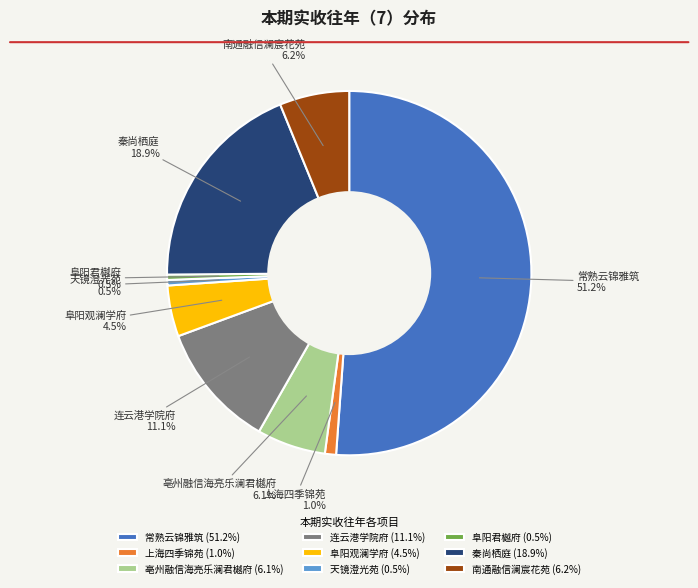

Is the sum of 常熟云锦雅筑 and 秦尚栖庭 greater than half?

Yes